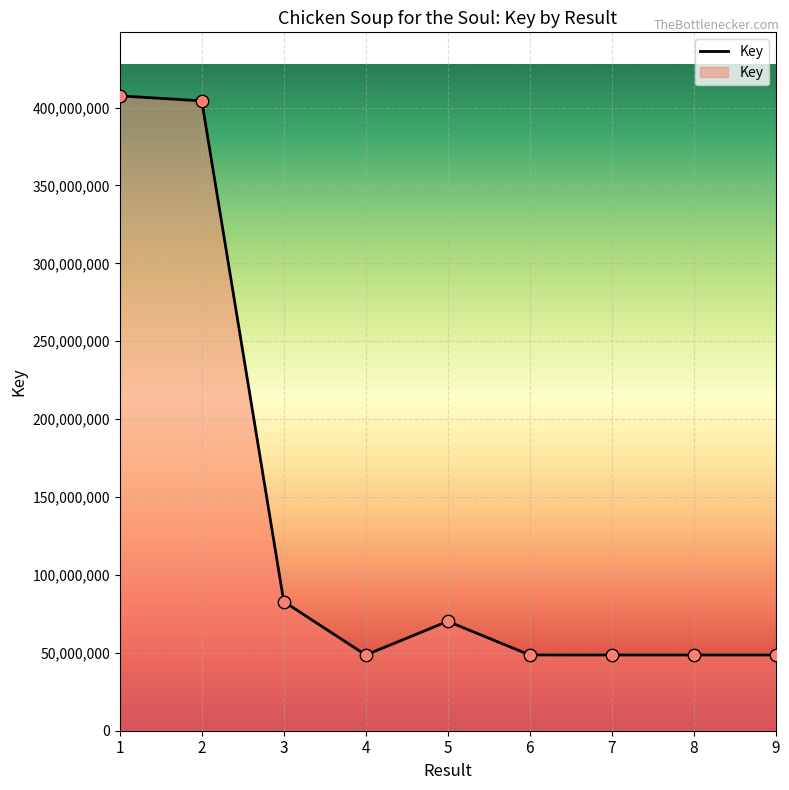

Which has a higher value, 9 or 1?

1